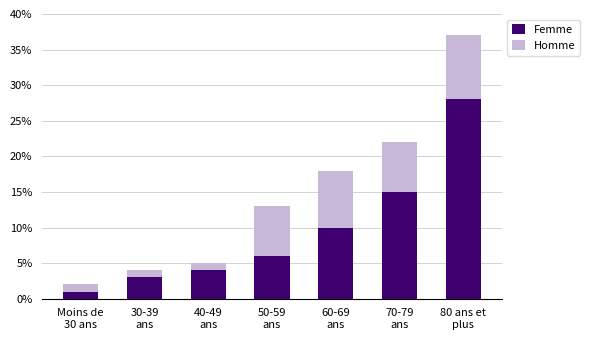

What is the difference between the second highest and second lowest values in the Femme series?

12